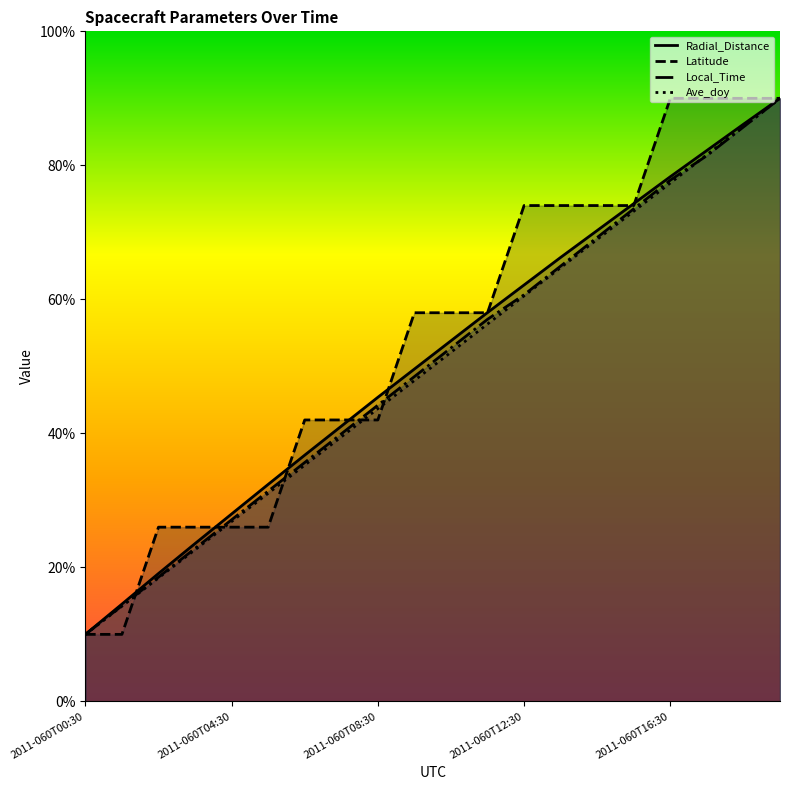

What position from the left is 2011-060T08:30?

9